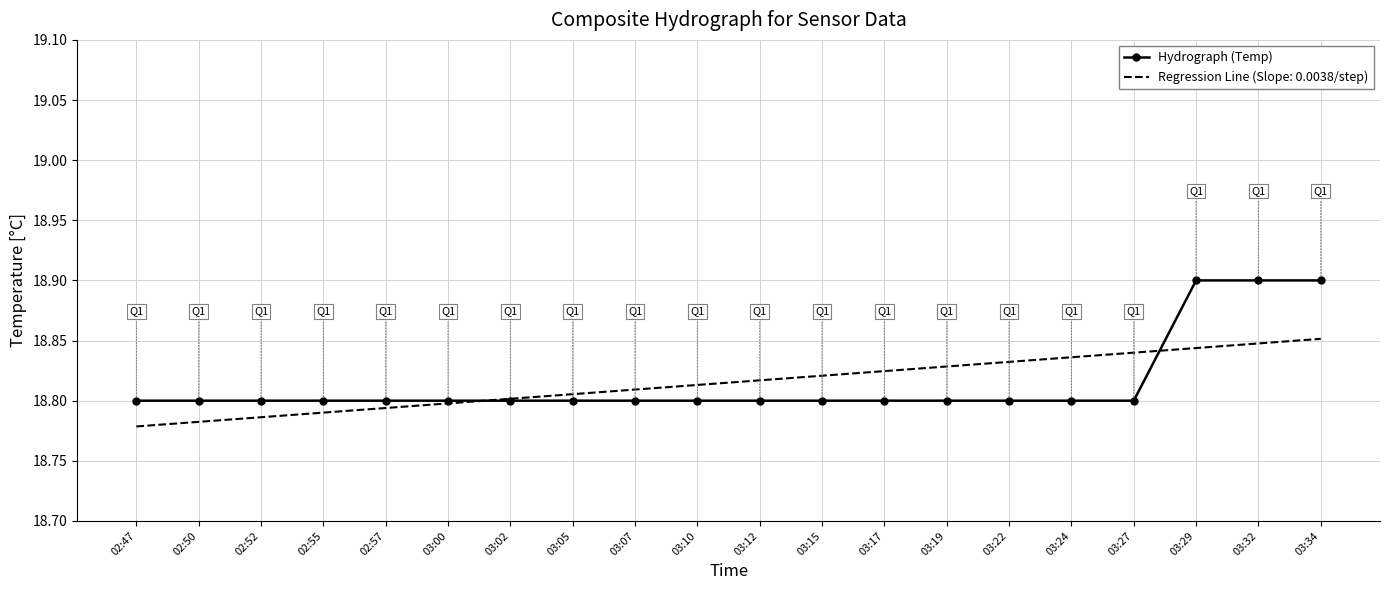

Rank the series at 03:15 from lowest to highest value.

Hydrograph (Temp), Regression Line (Slope: 0.0038/step)